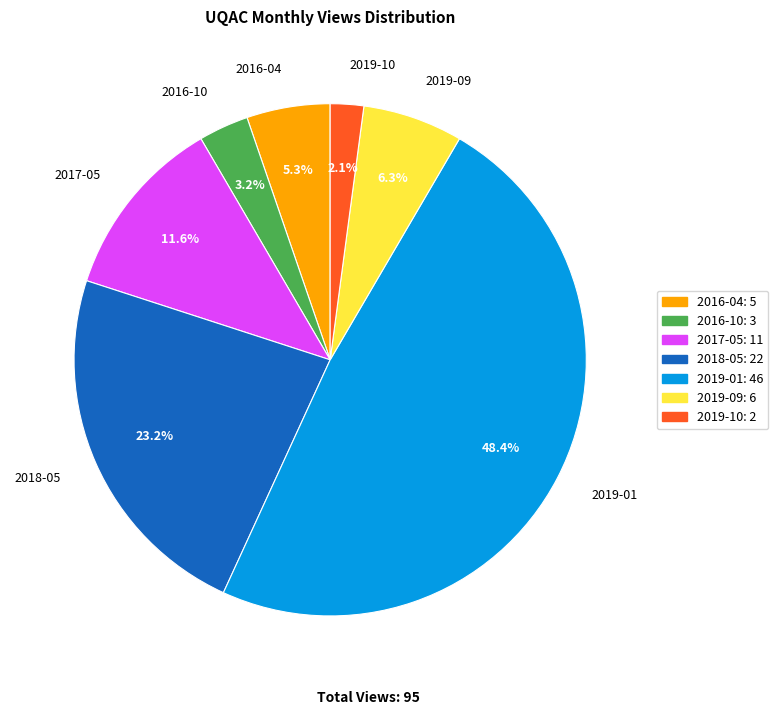

Between 2016-10 and 2019-01, which is larger?

2019-01